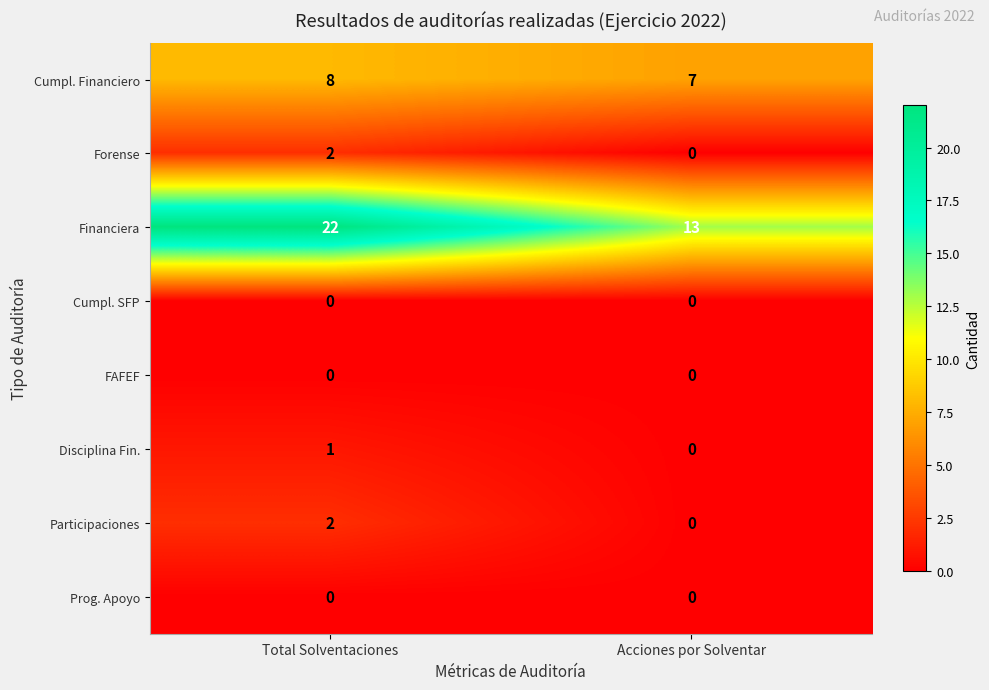

What is the difference between the Financiera values at Total Solventaciones and Acciones por Solventar?

9